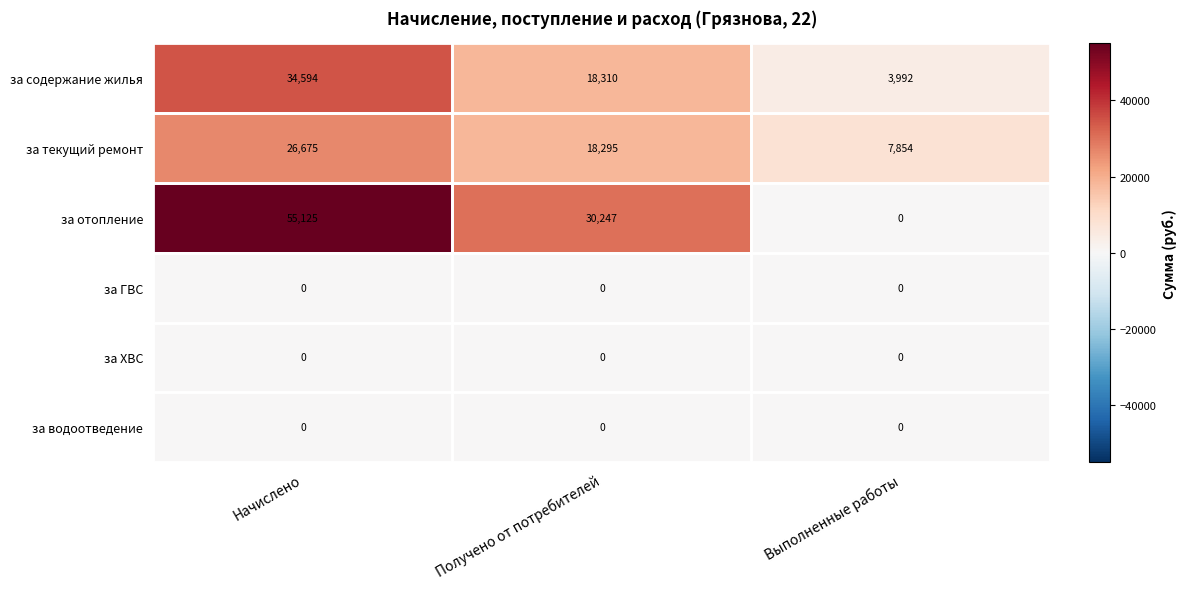

The value of за отопление at Выполненные работы is -19891. True or false?

False